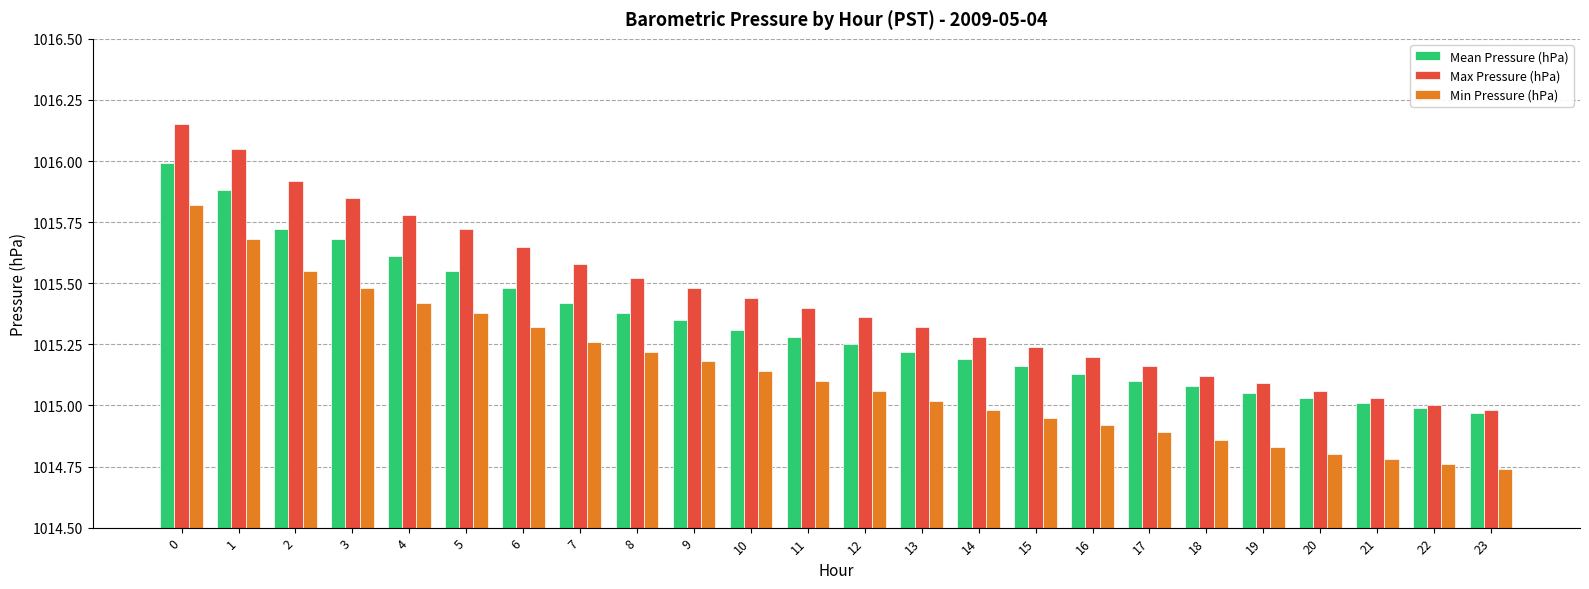

The Min Pressure (hPa) series shows 1014.8 at 20. True or false?

True